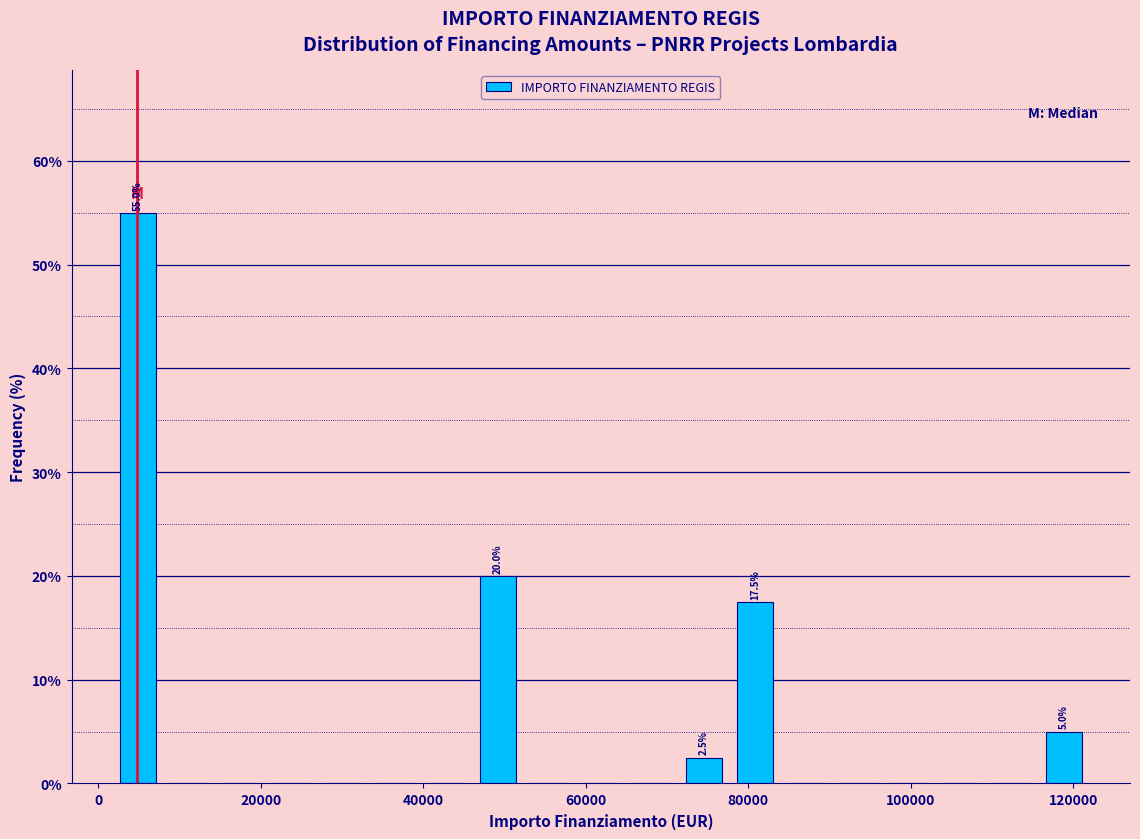

Around what value on the x-axis is the tallest bar? Give the approximate position of its centre, as read against the axis.

4000